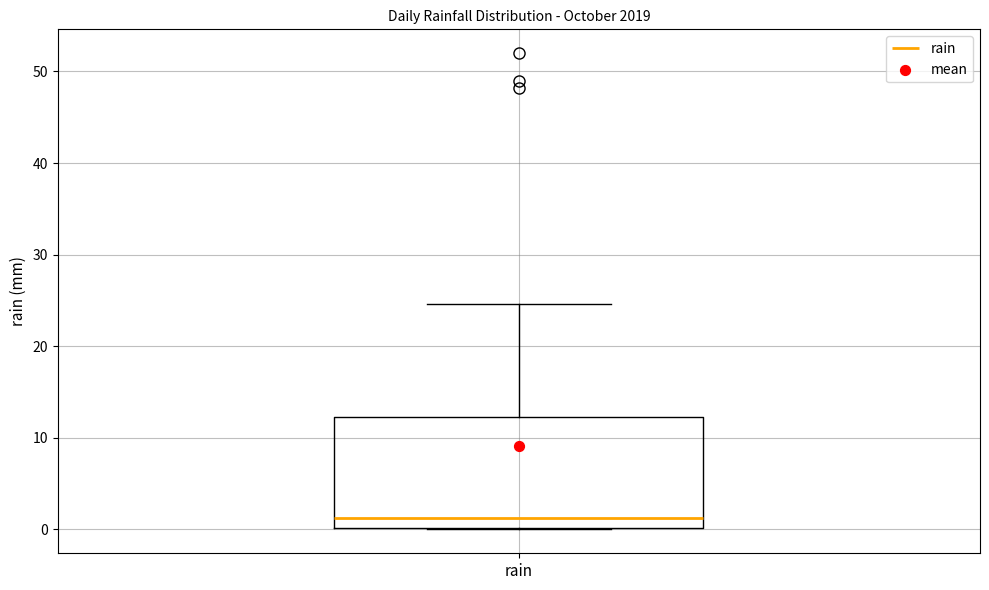

Read this box plot against the y-axis: the position of the median line, the range covered by the box, and the ends of both whiskers. The values are not printed on the chart, so give them approximately, as read against the axis.

median 1, box 0 to 12, whiskers 0 to 25